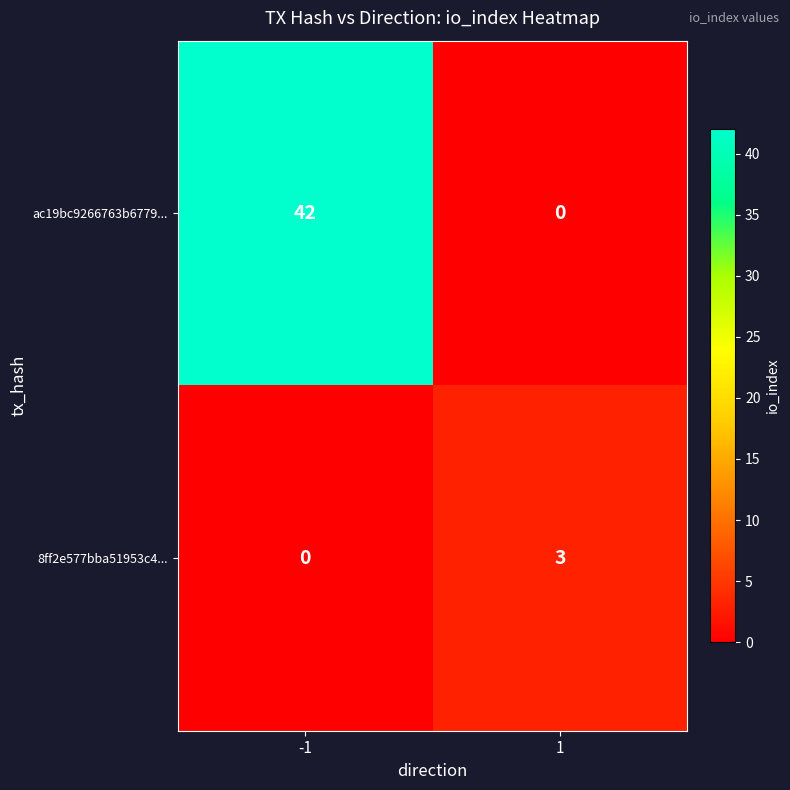

What is the greatest value displayed?

42